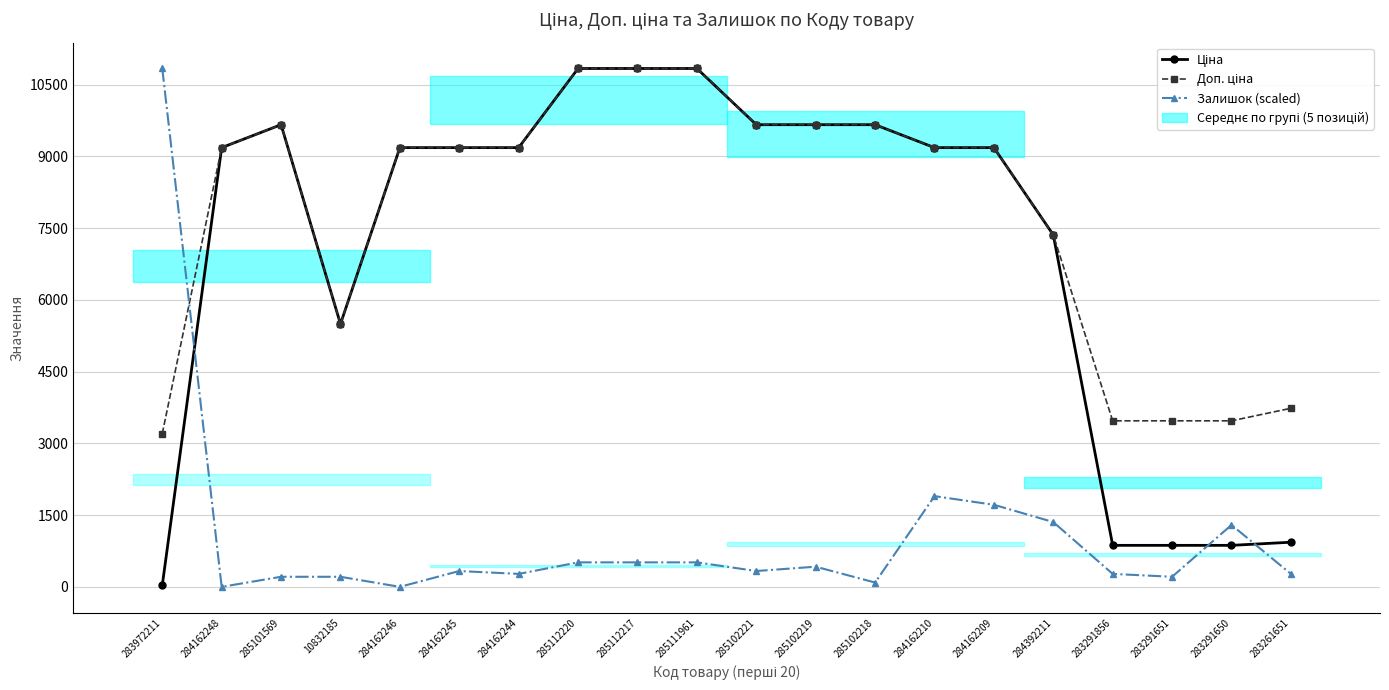

What is the sum of the Ціна values at 285112220 and 284392211?

18200.3